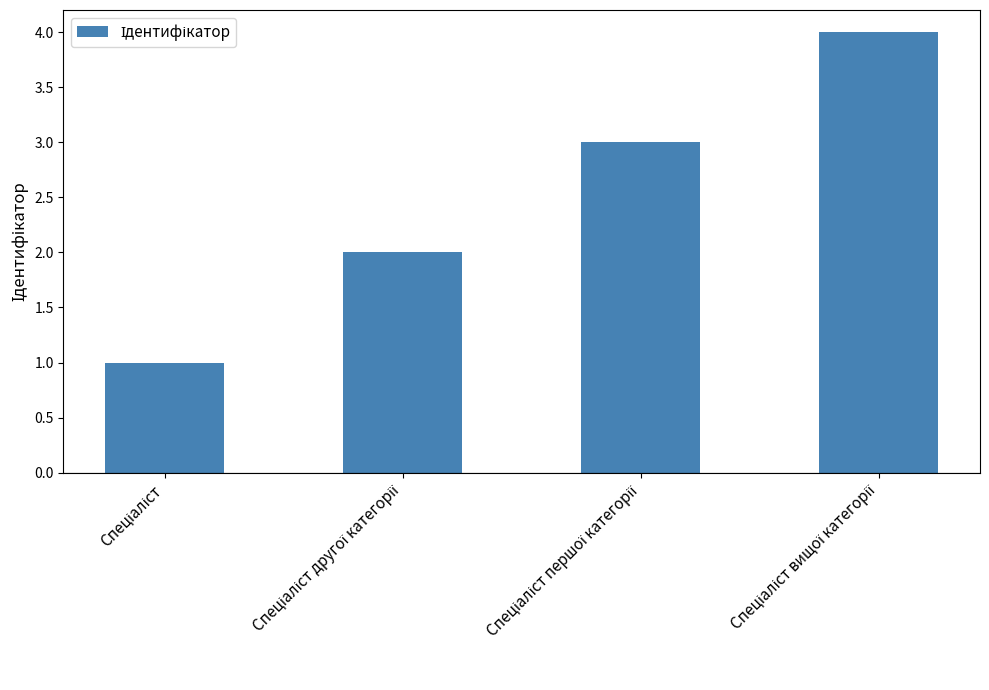

Reading left to right, list all the values displayed in this chart.

1	2	3	4